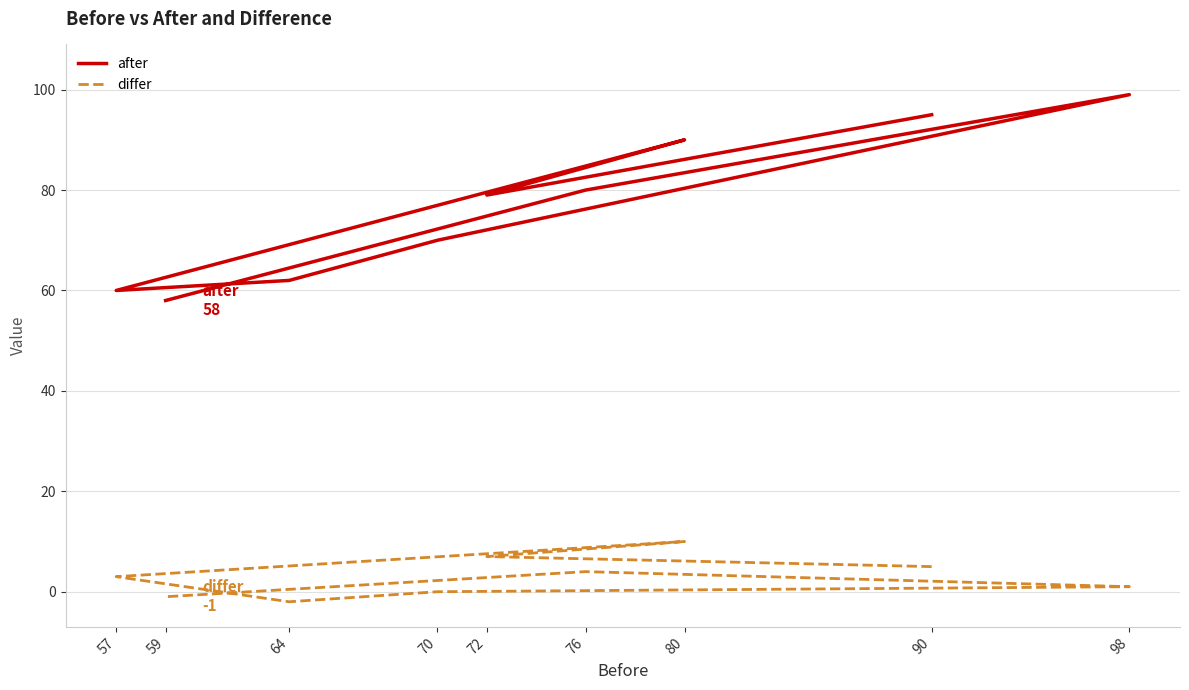

Count the number of data series in this chart.

2